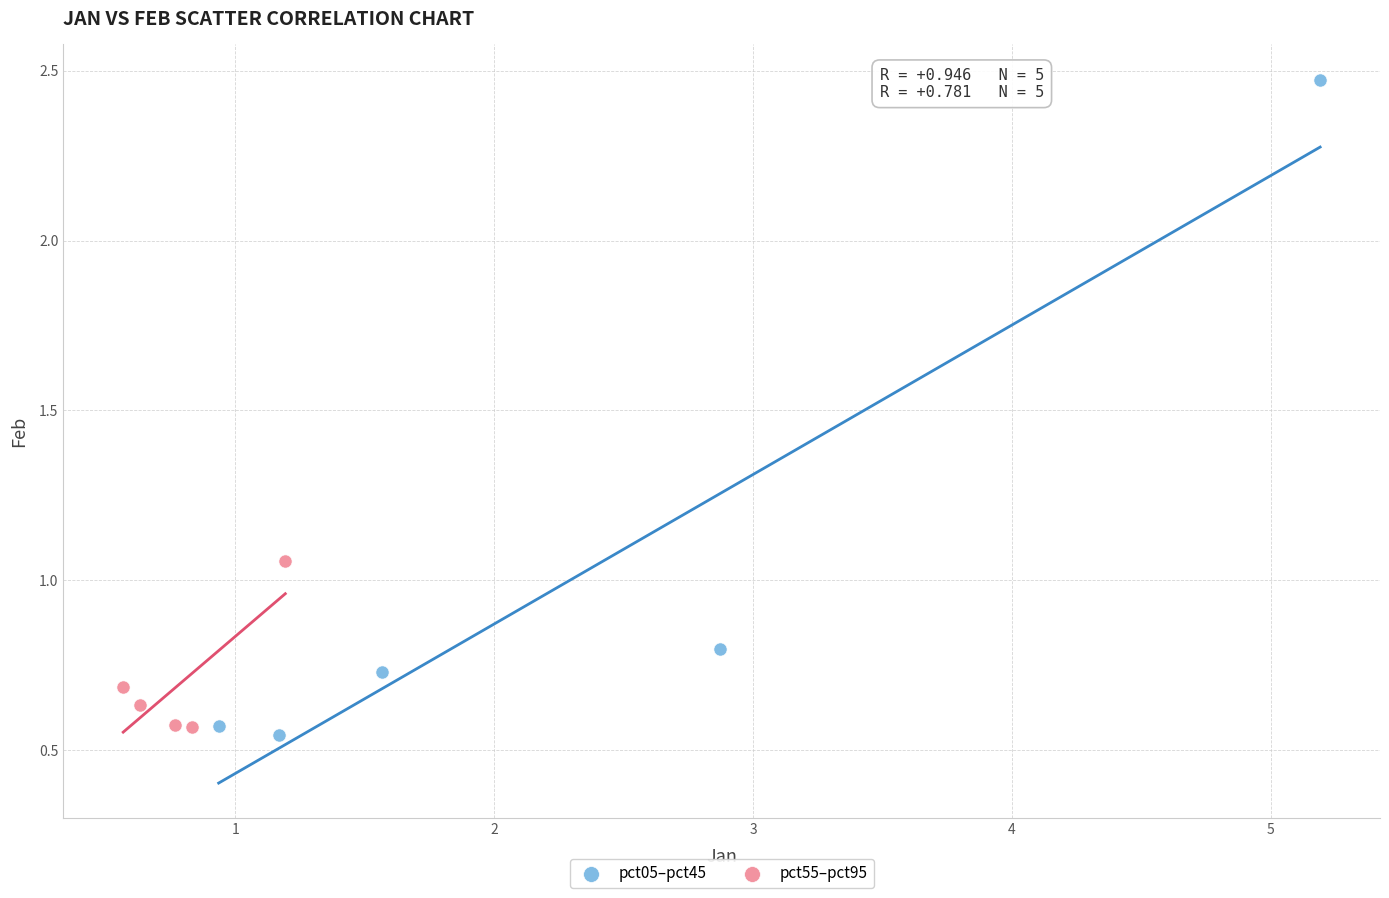

Which series contains the highest Y value?

pct05–pct45